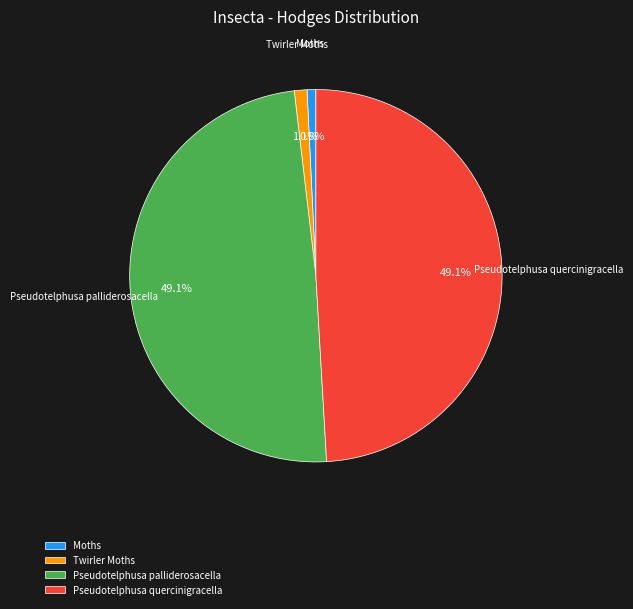

Between Pseudotelphusa quercinigracella and Moths, which is larger?

Pseudotelphusa quercinigracella